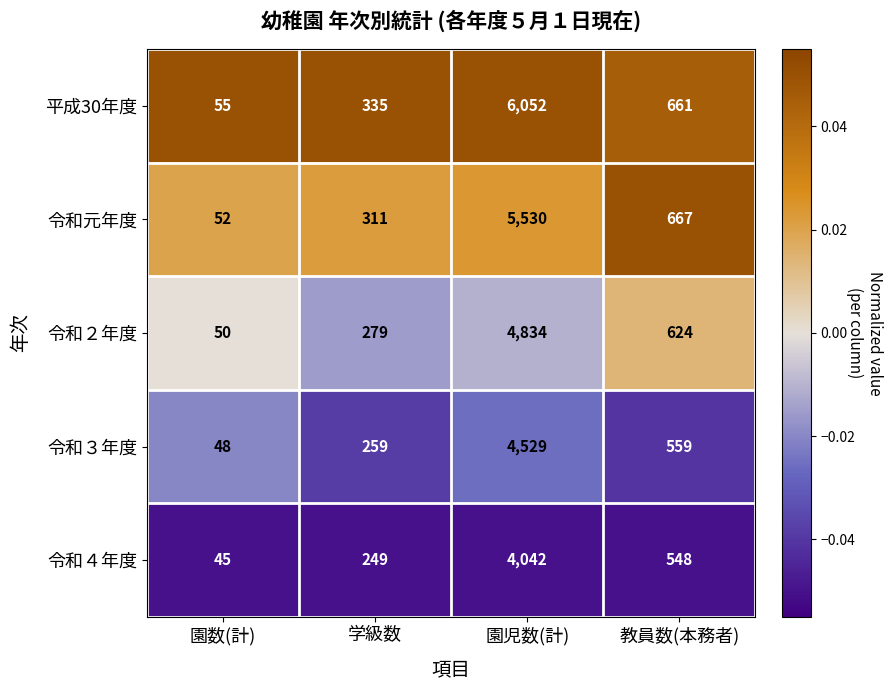

What is the spread (max minus min) of values at 教員数(本務者)?

119